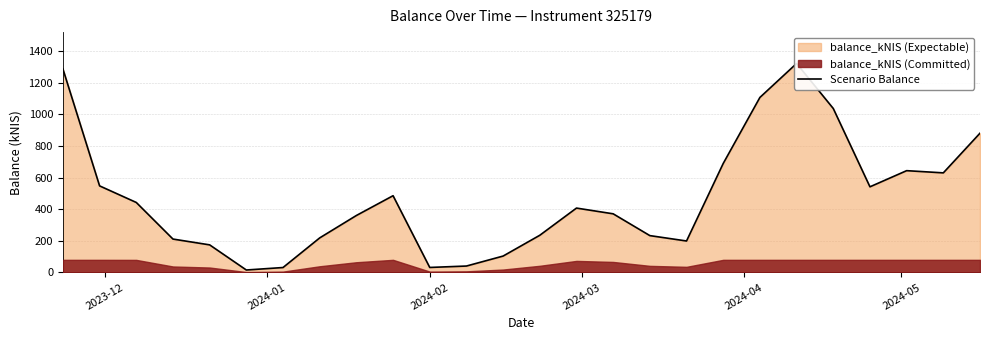

What is the difference between the maximum and second lowest values?

1289.8